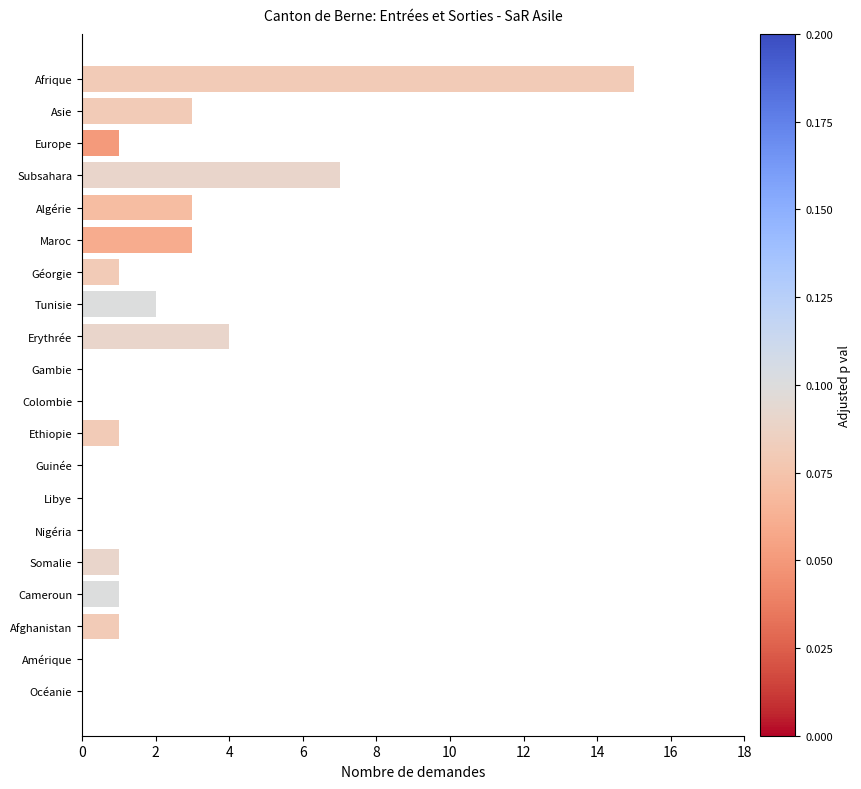

Are the bars horizontal?

Yes